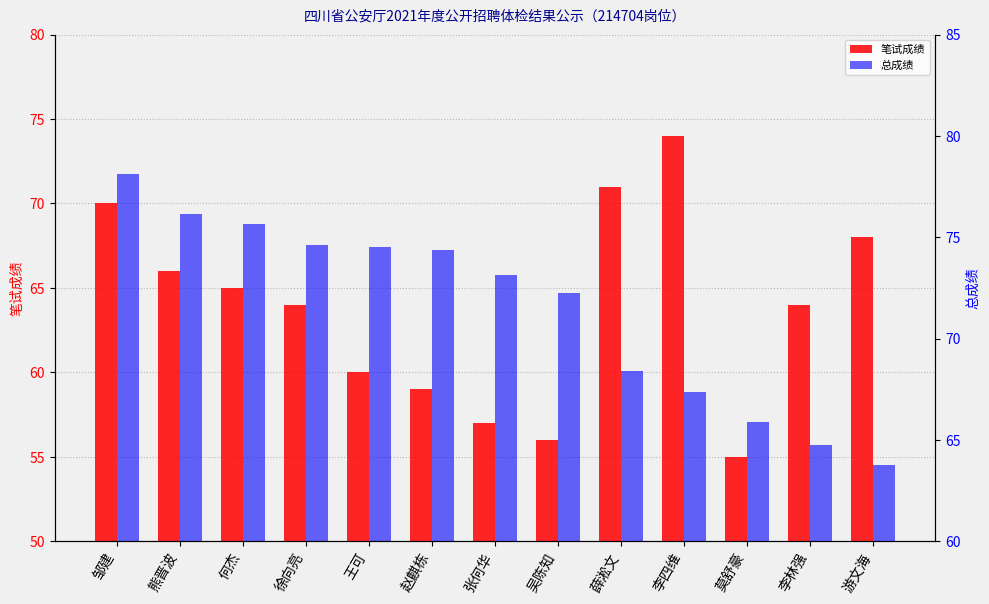

What is the difference between the maximum and minimum values in the 笔试成绩 series?

19.0